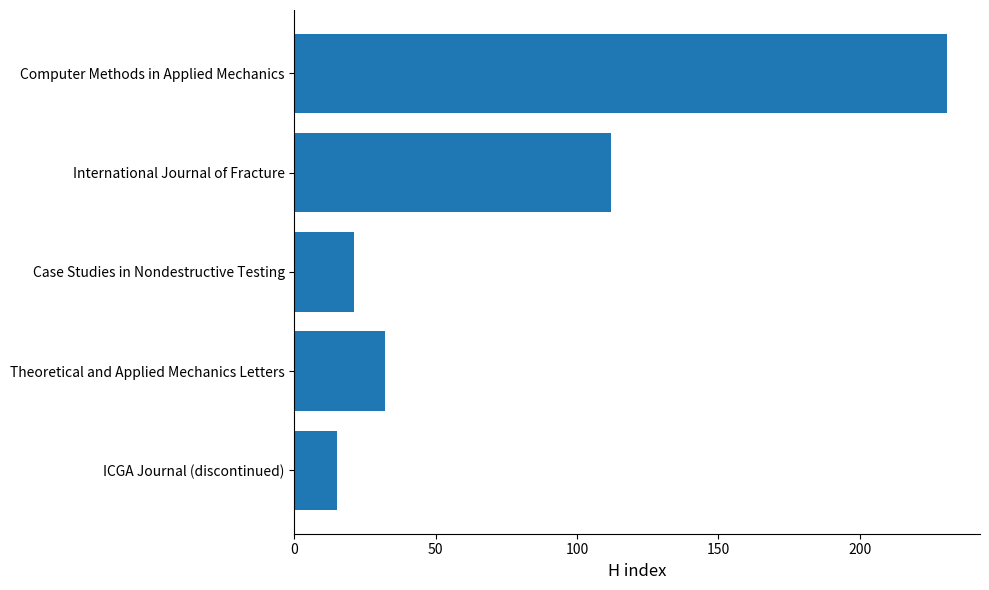

Approximately how many times larger is the value at Theoretical and Applied Mechanics Letters compared to ICGA Journal (discontinued)?

2.1